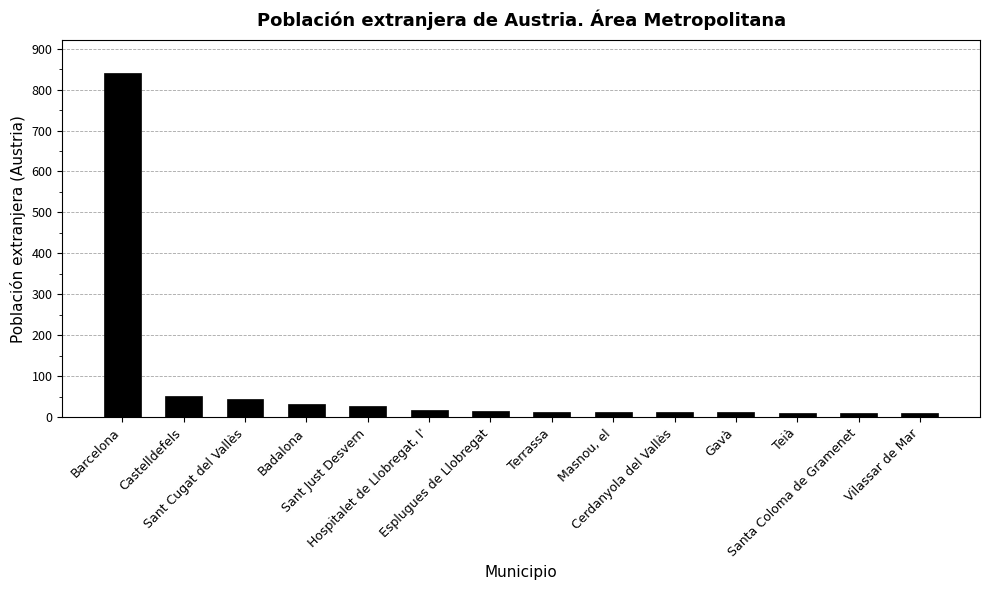

Approximately how many times larger is the value at Teià compared to Esplugues de Llobregat?

0.7